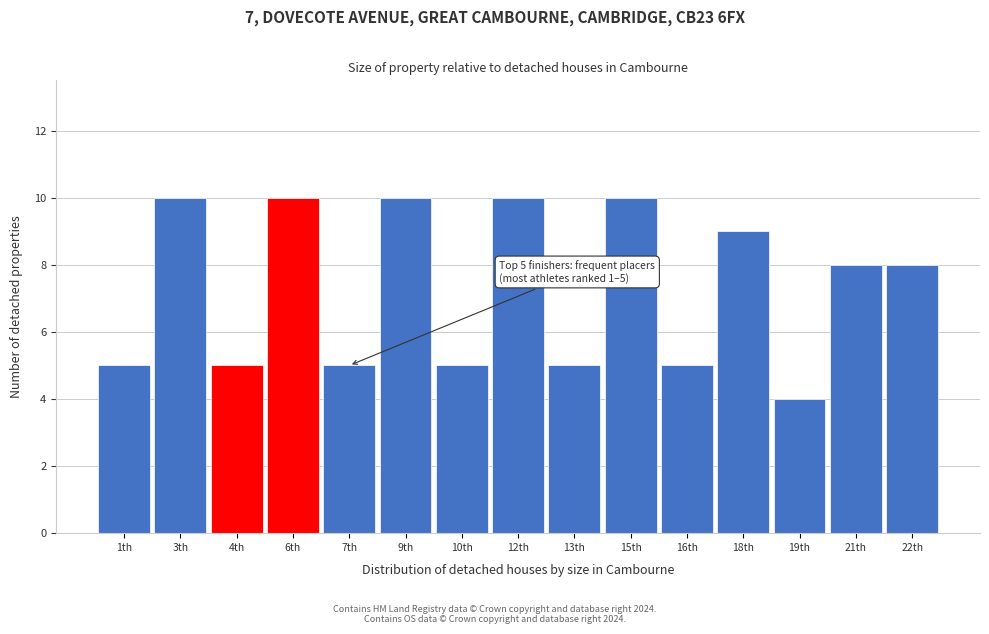

Reading left to right, list all the values displayed in this chart.

5	10	5	10	5	10	5	10	5	10	5	9	4	8	8